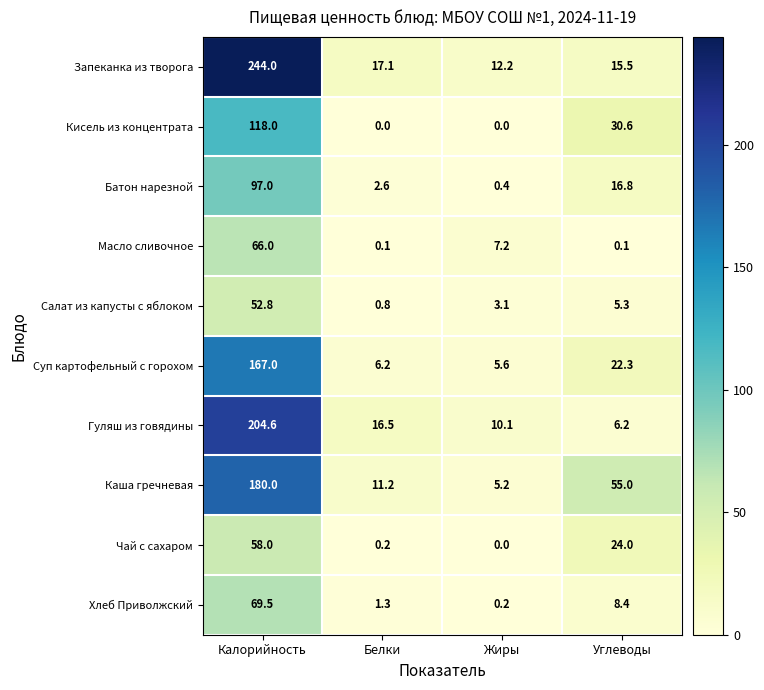

Is the value of Хлеб Приволжский at Калорийность greater than the value of Батон нарезной at Белки?

Yes